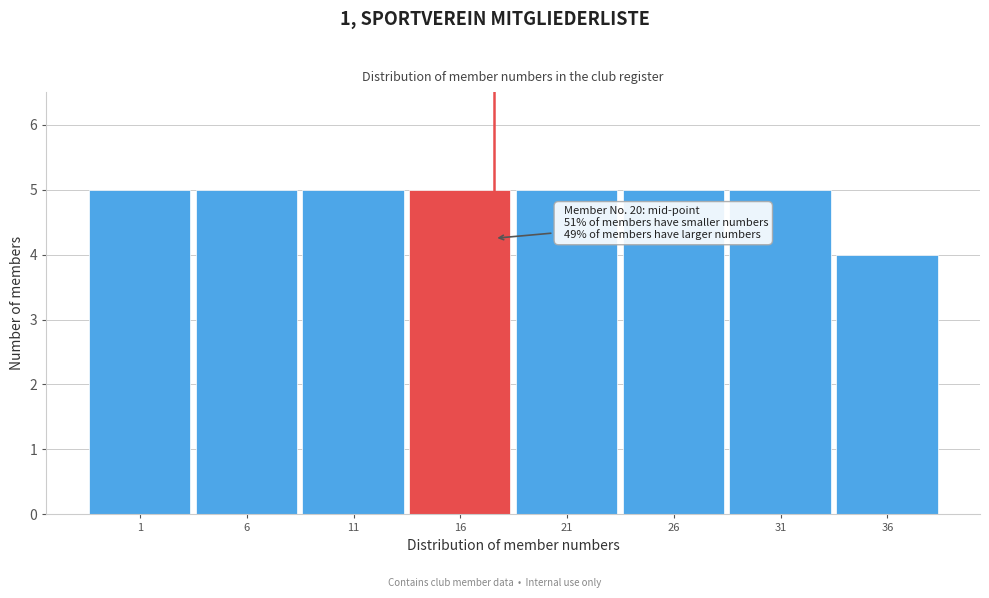

Reading left to right, extract all data points from this chart.

1=5	6=5	11=5	16=5	21=5	26=5	31=5	36=4